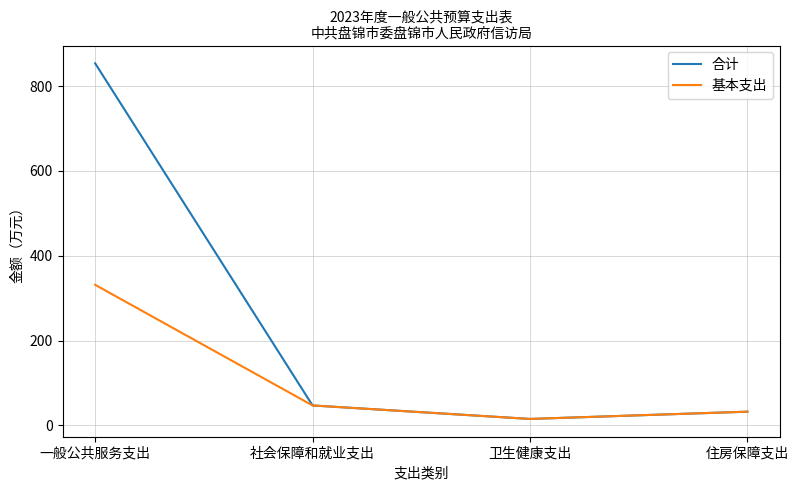

How many categories are shown in the chart?

4